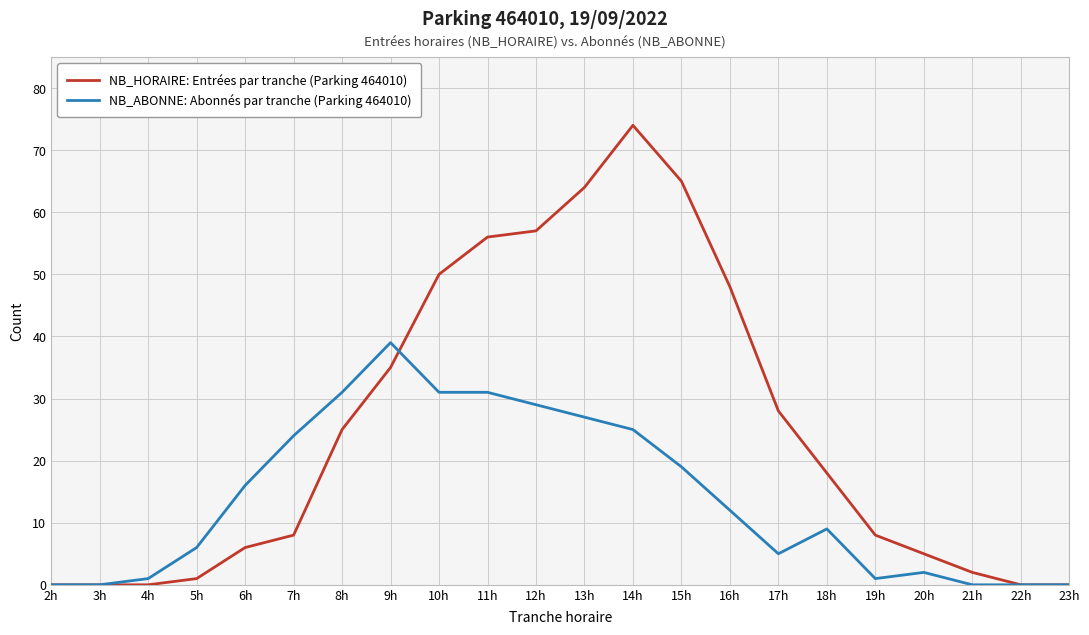

Where is NB_HORAIRE: Entrées par tranche (Parking 464010) nearest to the value 37?

9h